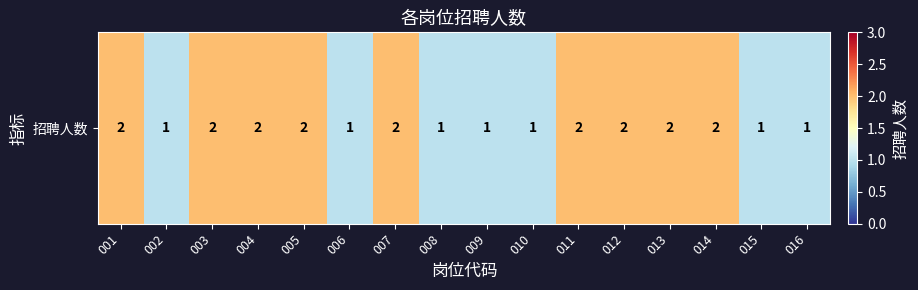

Reading left to right, extract all data points from this chart.

001=2	002=1	003=2	004=2	005=2	006=1	007=2	008=1	009=1	010=1	011=2	012=2	013=2	014=2	015=1	016=1